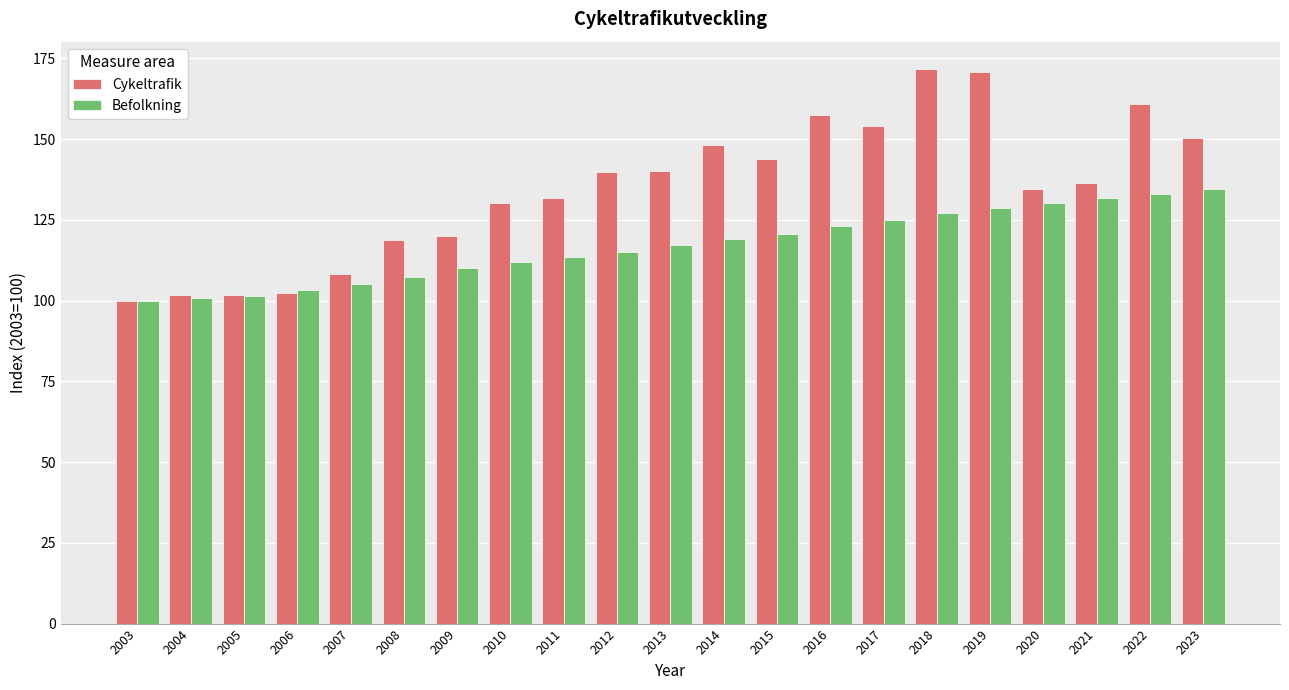

Rank the series by their maximum value, from lowest to highest.

Befolkning, Cykeltrafik